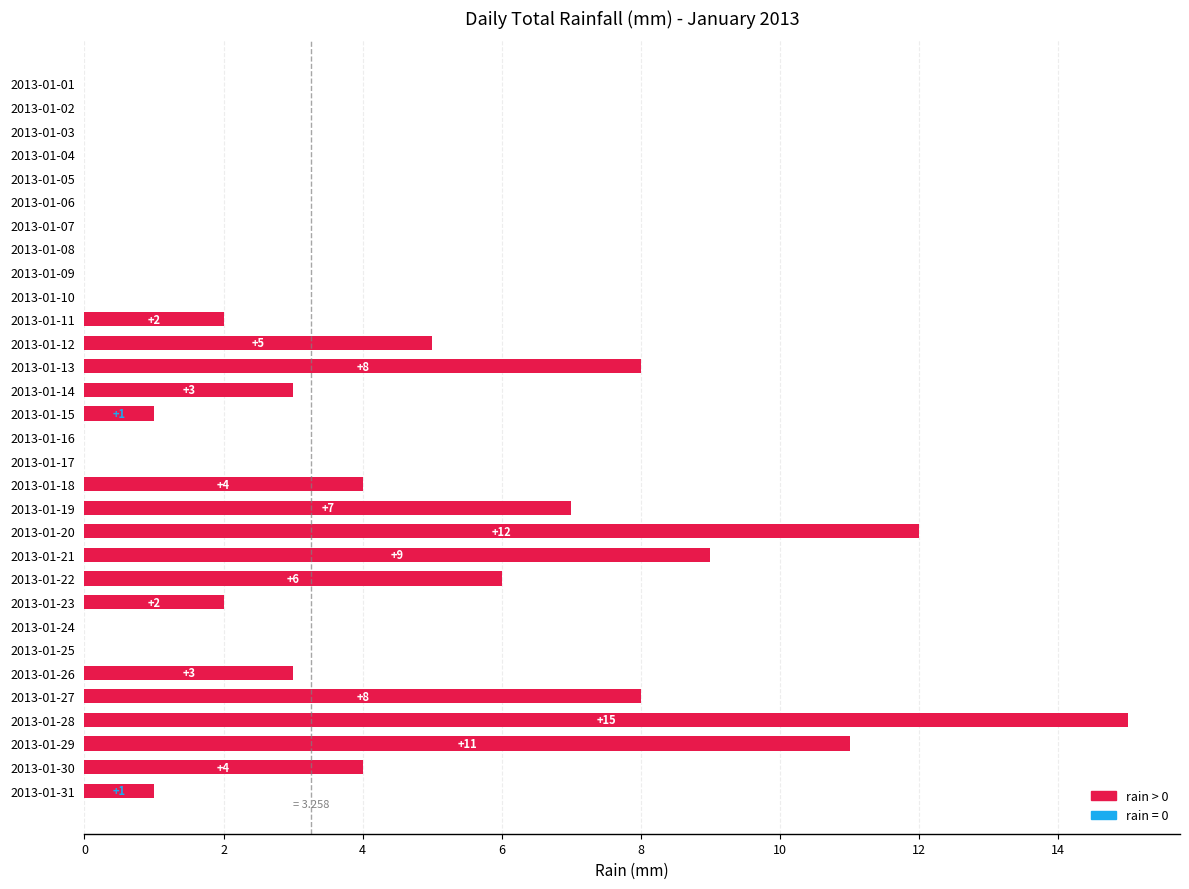

What is the ratio of the value at 2013-01-29 to the value at 2013-01-20?

0.9